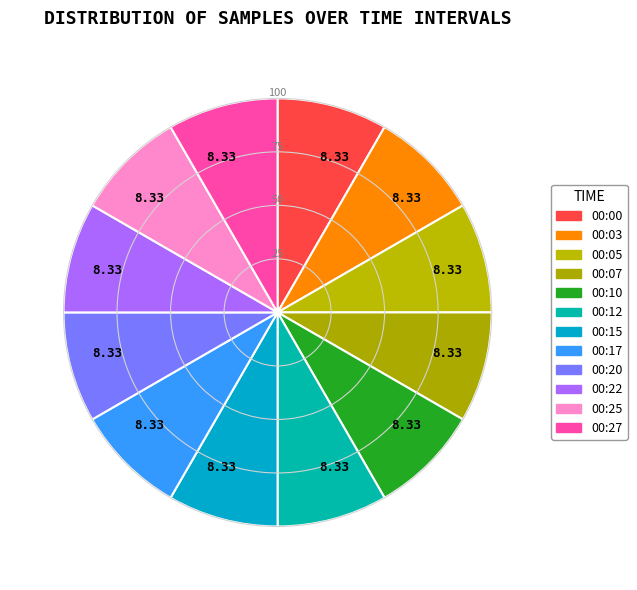

What portion of the pie excludes 00:03?

91.7%